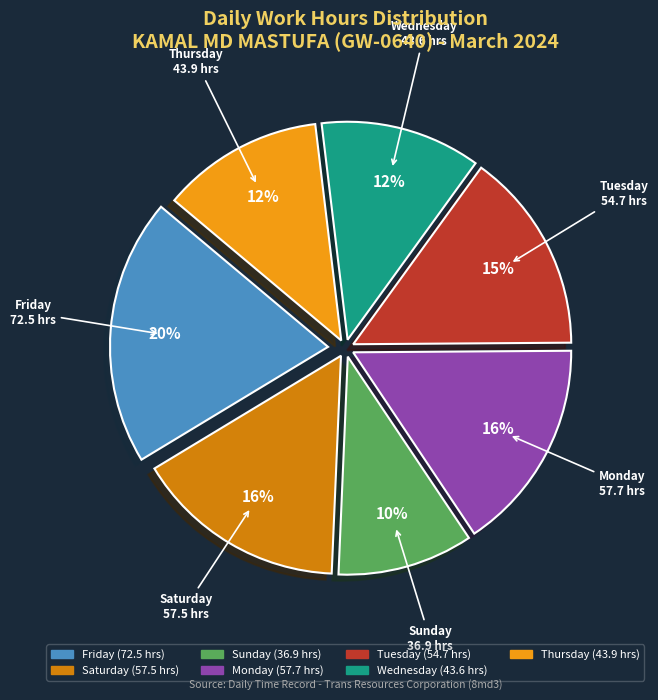

Does any single category account for the majority?

No